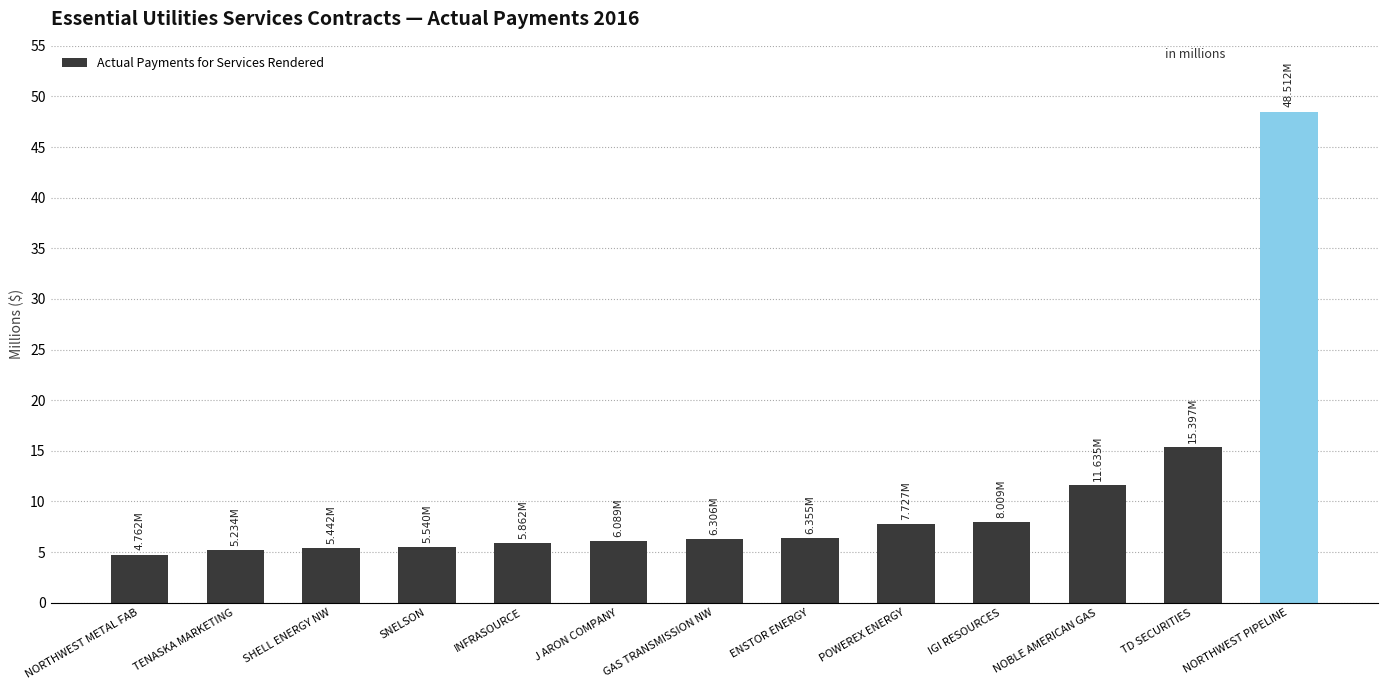

What is the difference between the values at NORTHWEST METAL FAB and ENSTOR ENERGY?

1.6